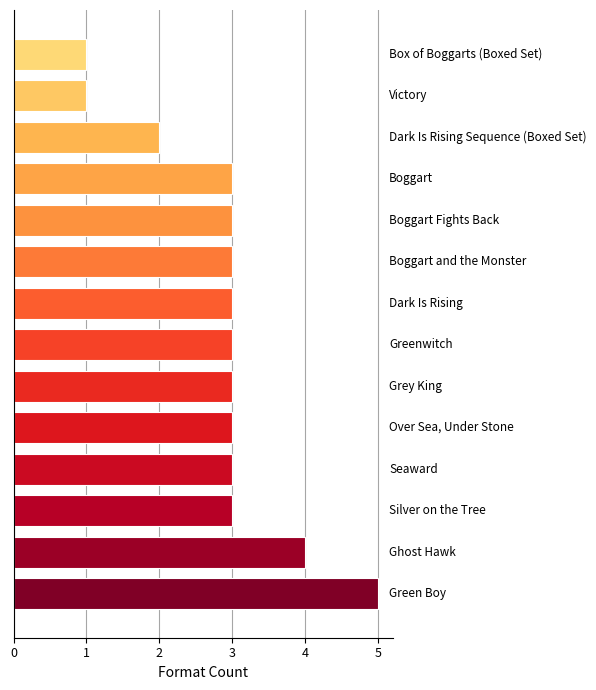

What is the maximum value shown in the chart?

5